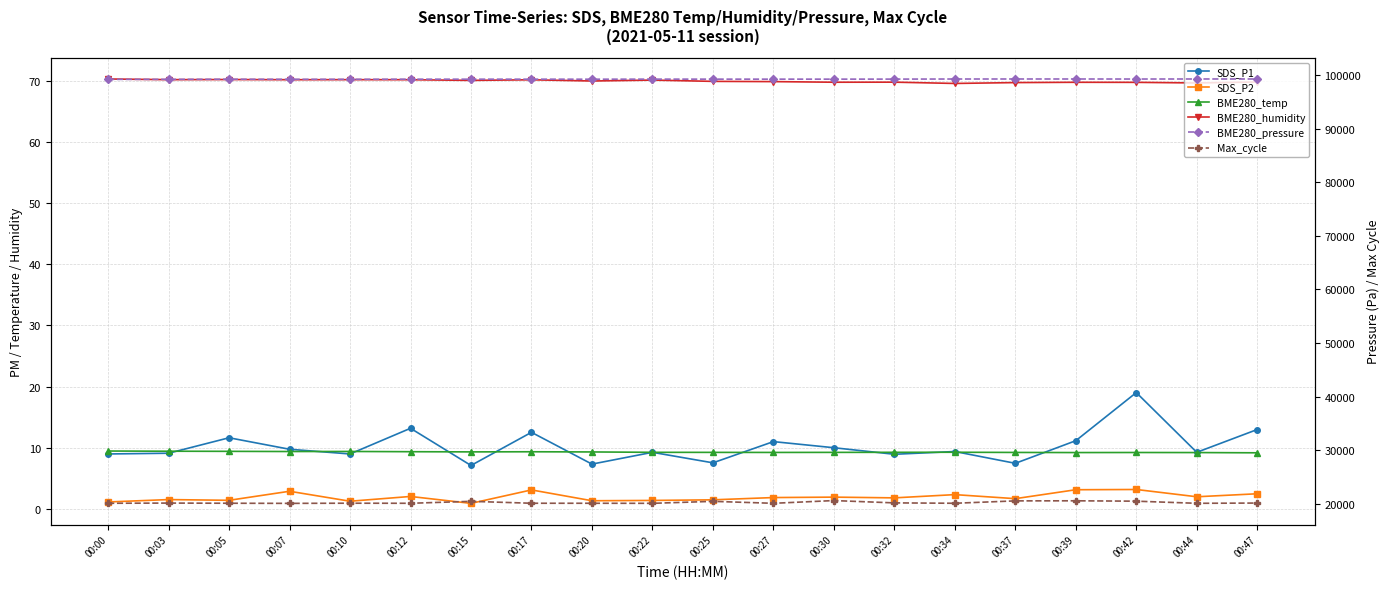

What is the sum of the SDS_P1 values at 00:27 and 00:34?

20.4